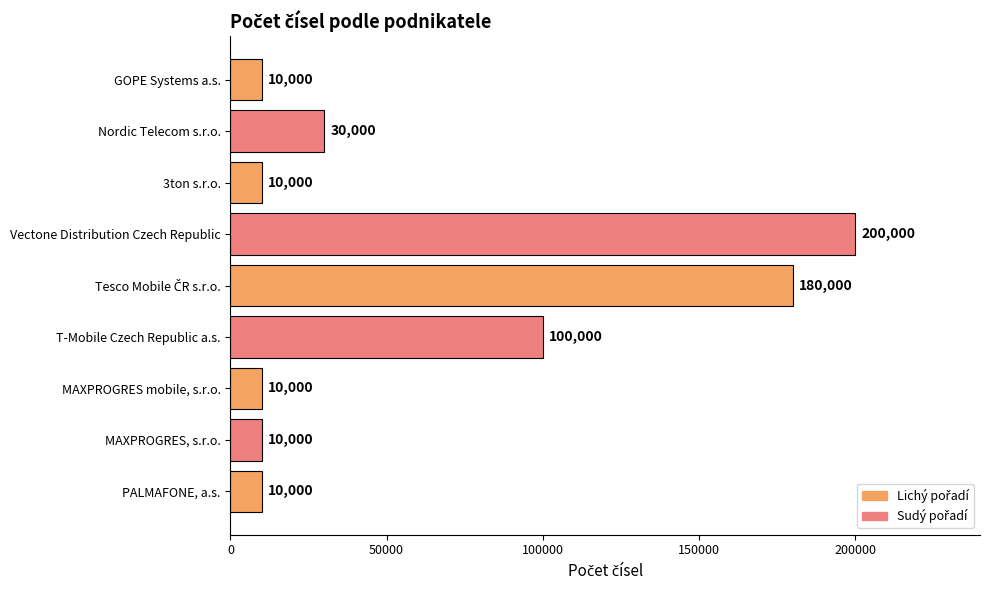

The chart shows a value of 30000 at Nordic Telecom s.r.o.. True or false?

True